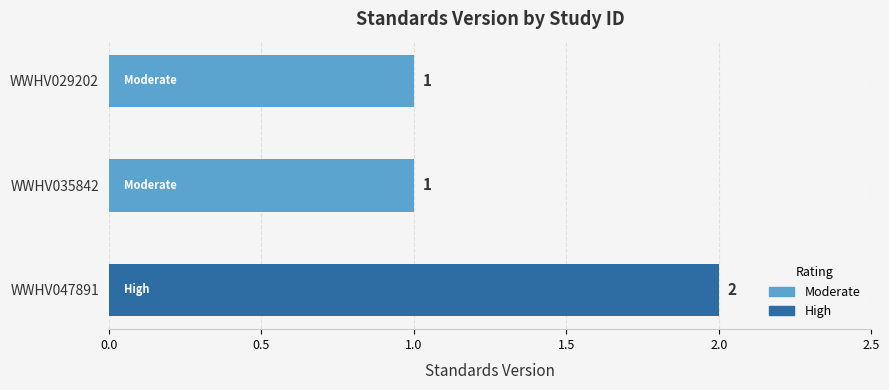

What is the sum of all values?

4